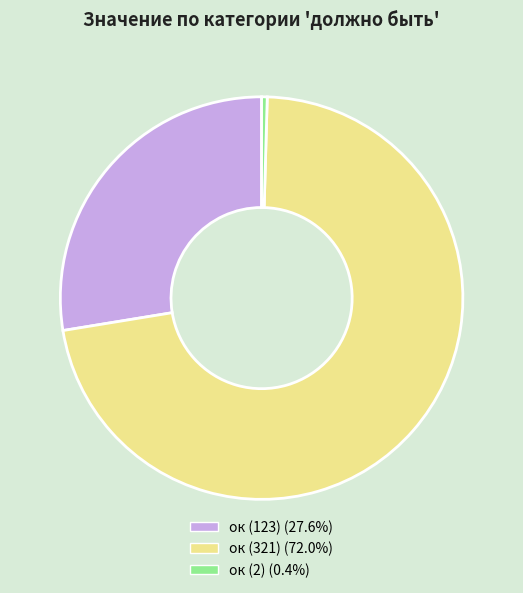

What is the smallest slice in the pie chart?

ок (2)